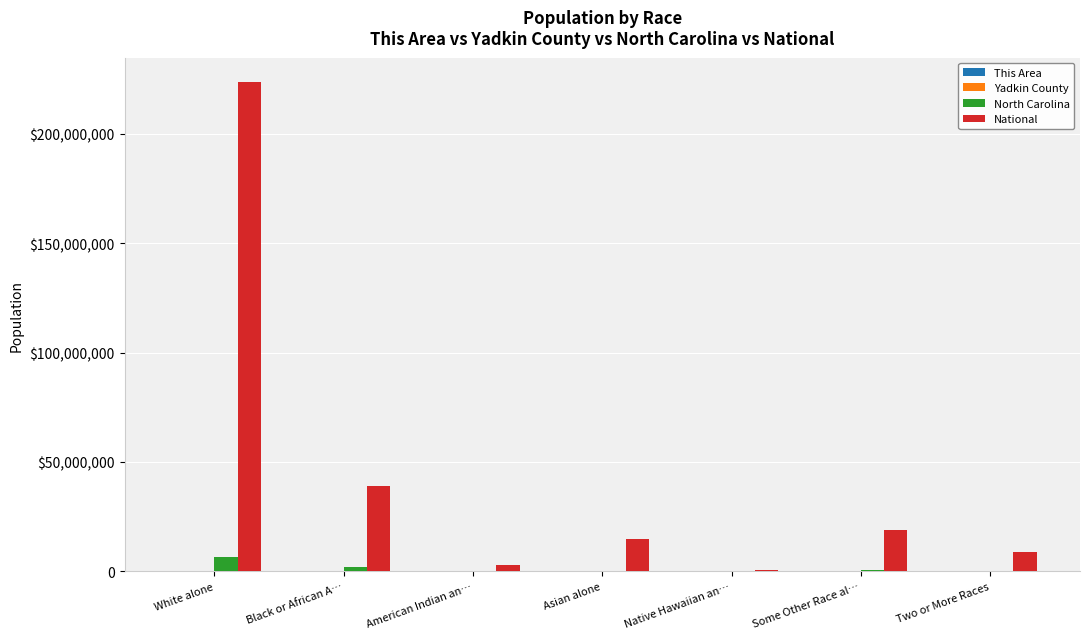

Does the chart contain stacked bars?

No